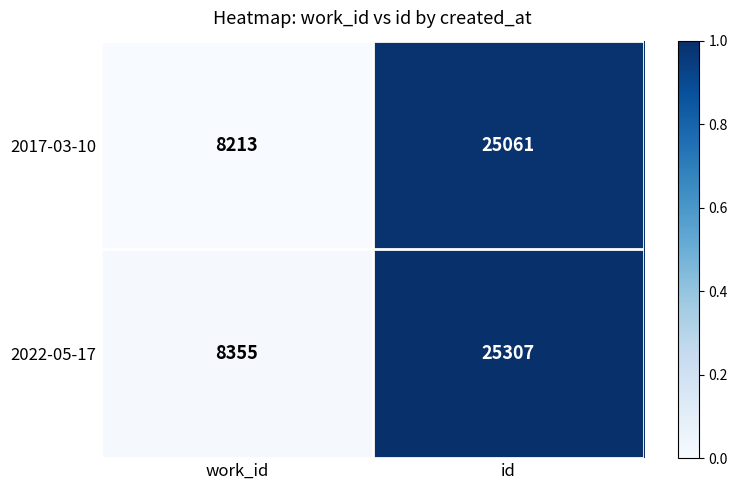

Reading right to left, list all the values displayed in this chart.

2017-03-10: id=25061	work_id=8213
2022-05-17: id=25307	work_id=8355